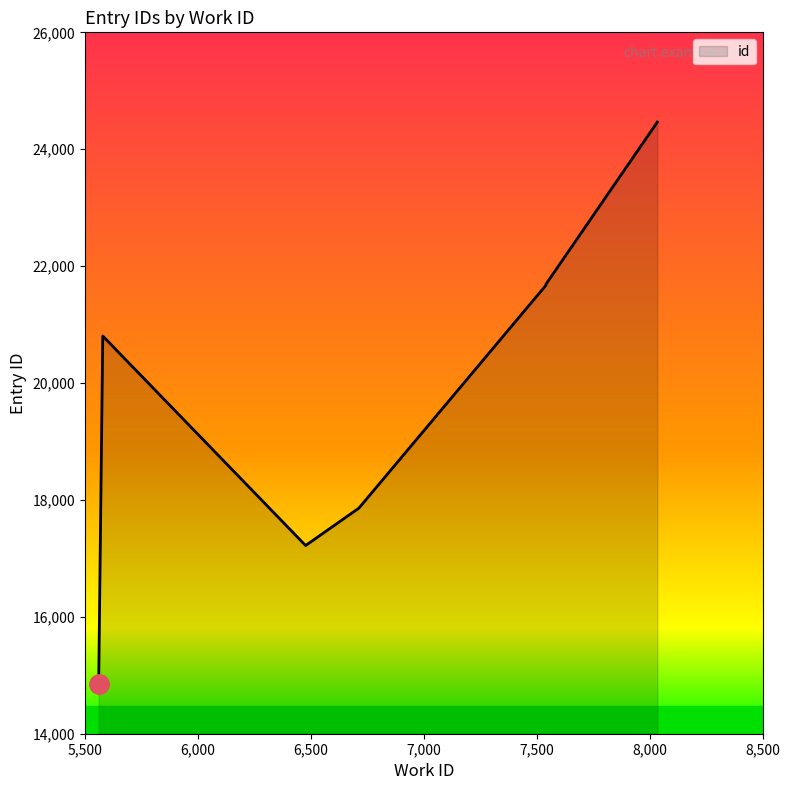

Reading left to right, list all the values displayed in this chart.

14859	20792	20805	17220	17860	21673	21687	21688	21690	24464